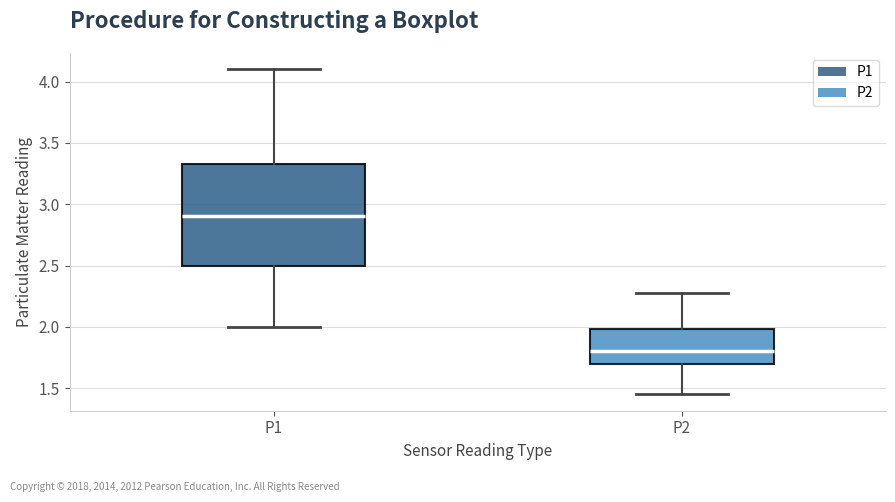

Reading left to right, read every box against the y-axis: the position of its median line, the range the box covers, and the ends of its whiskers. The values are not printed on the chart, so give them approximately, as read against the axis.

P1: median 2.90, box 2.50 to 3.35, whiskers 2.00 to 4.10
P2: median 1.80, box 1.70 to 2.00, whiskers 1.45 to 2.30